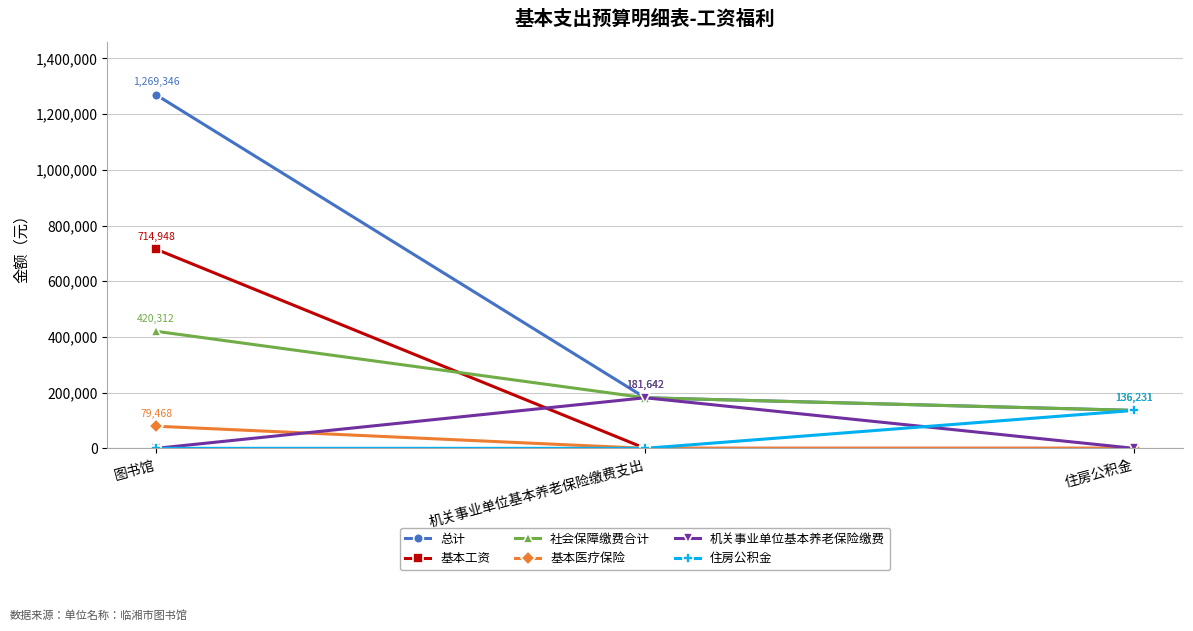

Is the value of 总计 at 图书馆 greater than the value of 基本医疗保险 at 图书馆?

Yes